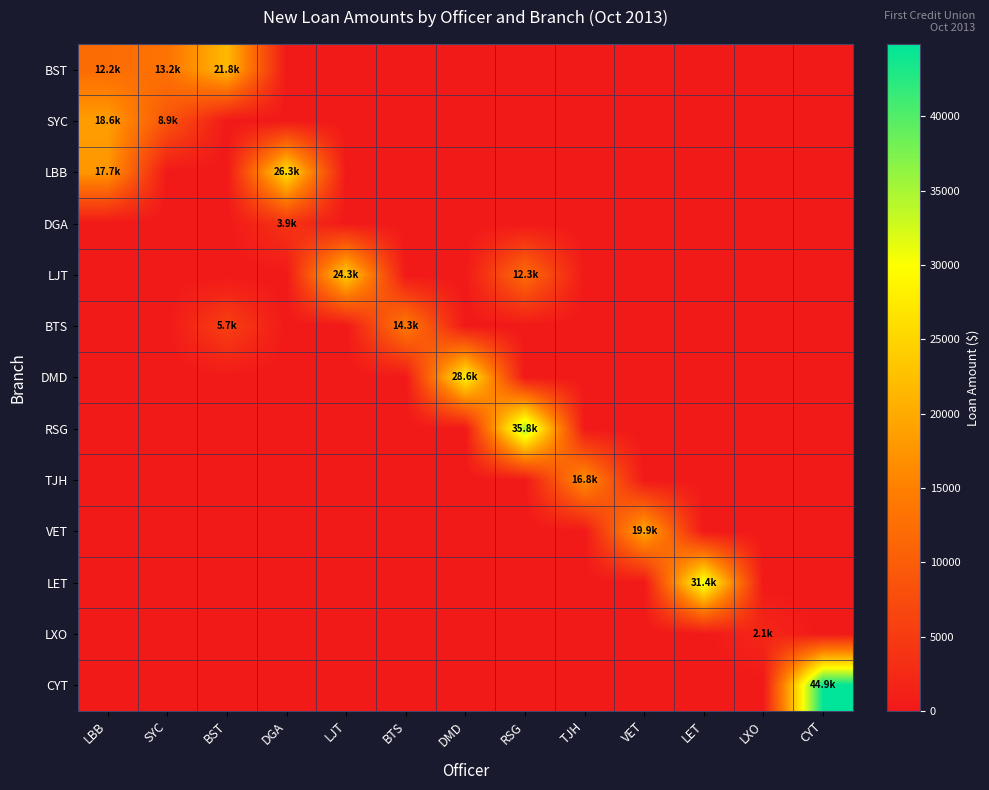

Which category has the lowest value across all series?

DGA